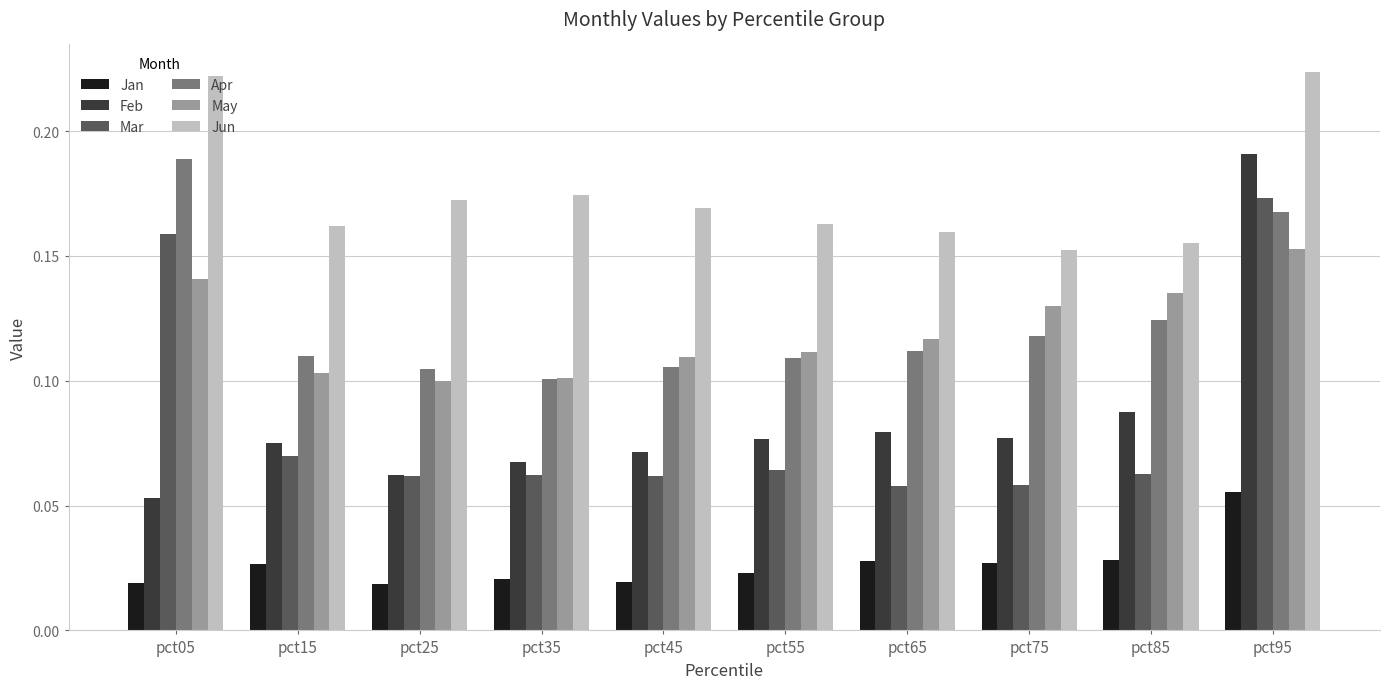

At pct05, list the series in order from smallest to largest.

Jan, Feb, May, Mar, Apr, Jun